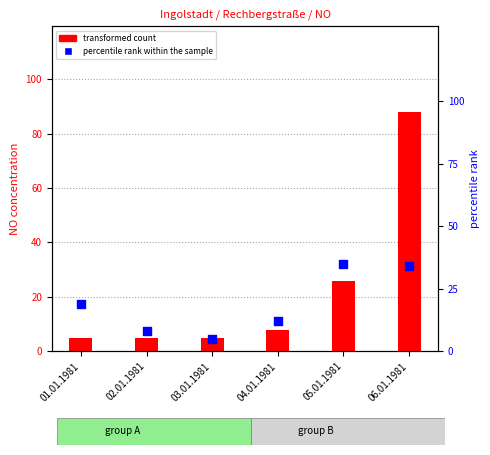

Which series reaches the maximum Y coordinate?

transformed count